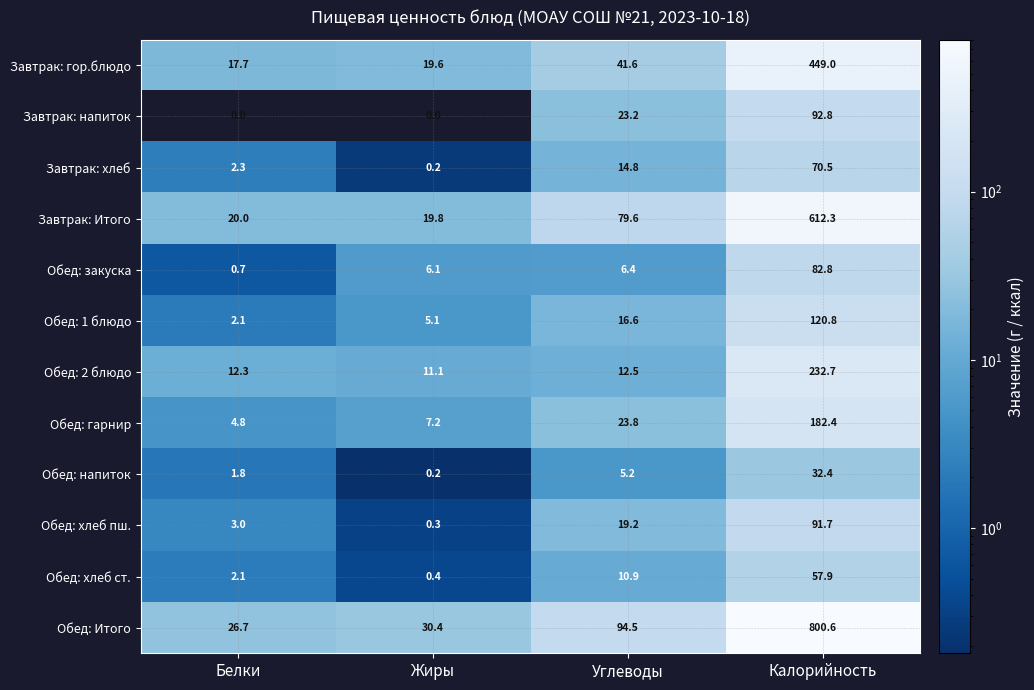

True or false: Обед: закуска has a value of 82.8 at Калорийность.

True